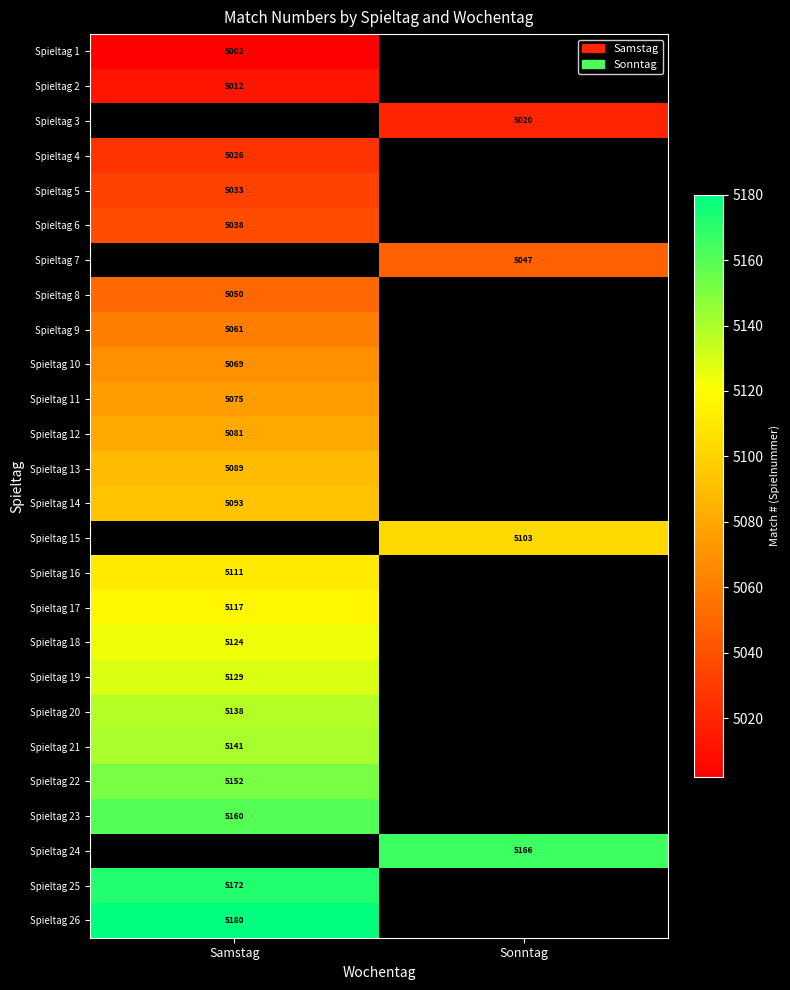

The Spieltag 7 series shows 8429 at Sonntag. True or false?

False